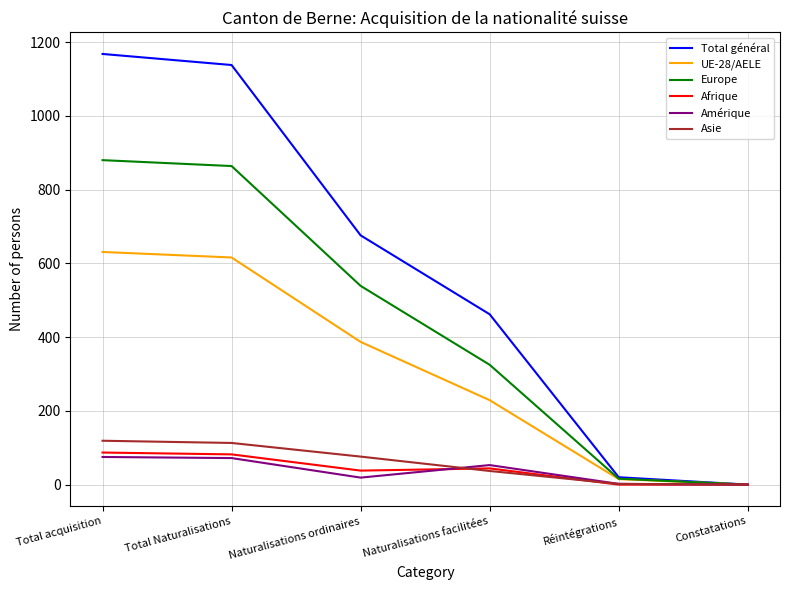

Which series has the largest total across all categories?

Total général